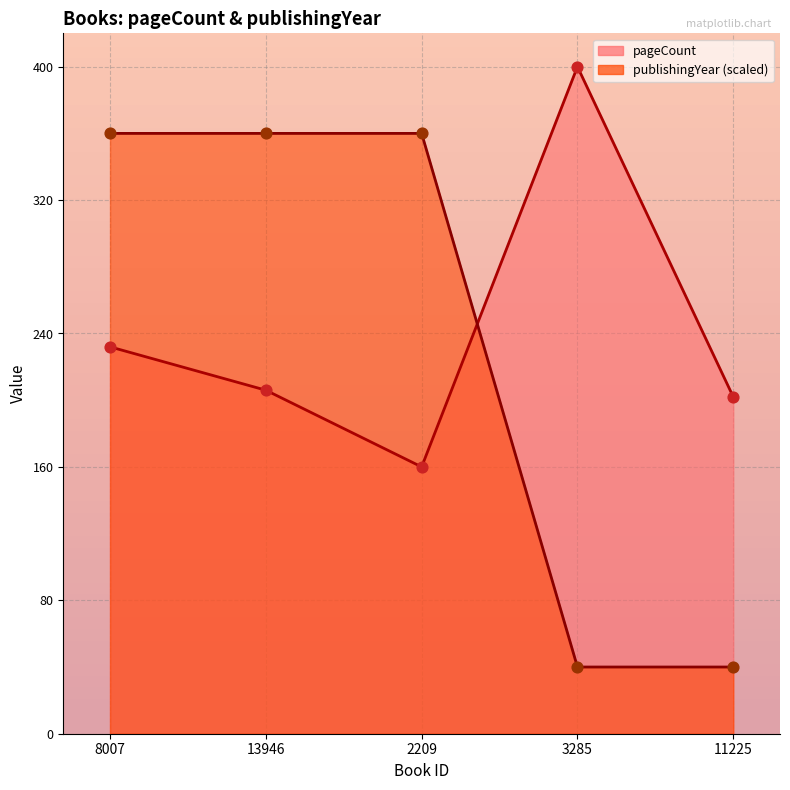

Which series contains the highest Y value?

pageCount